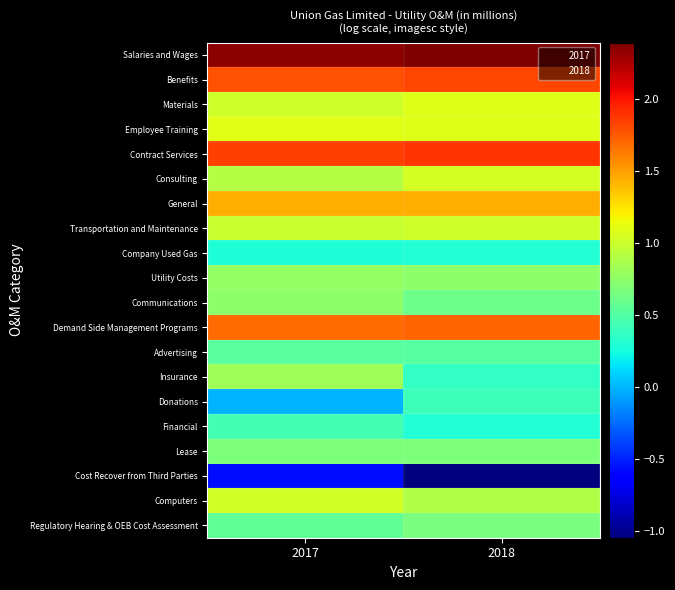

How many categories are shown in the chart?

2